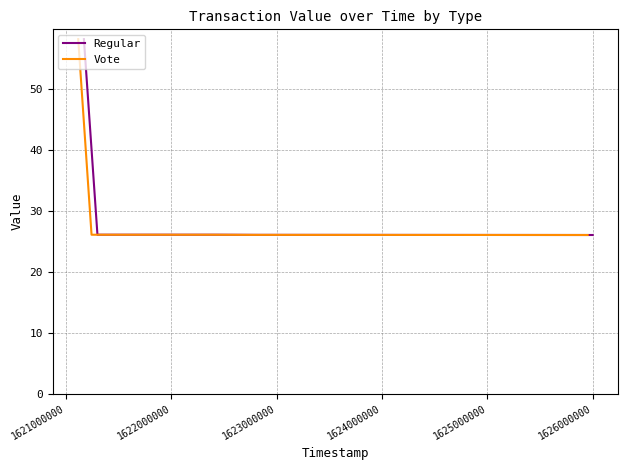

What is the maximum value for Regular?

58.1